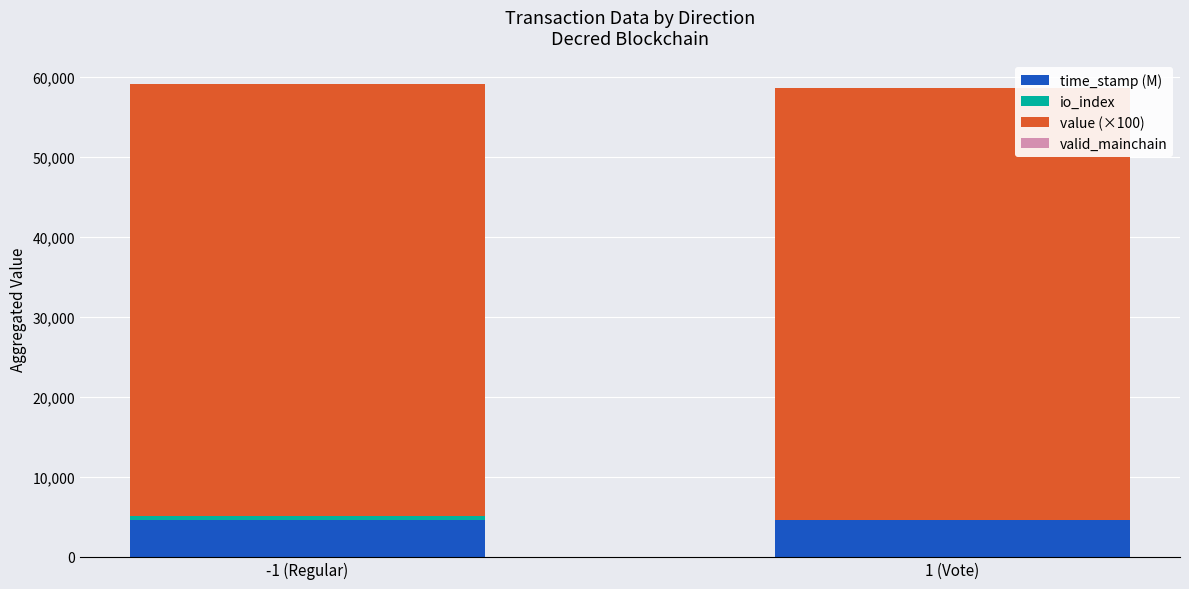

Is it true that time_stamp (M) equals 6865.0 at -1 (Regular)?

False